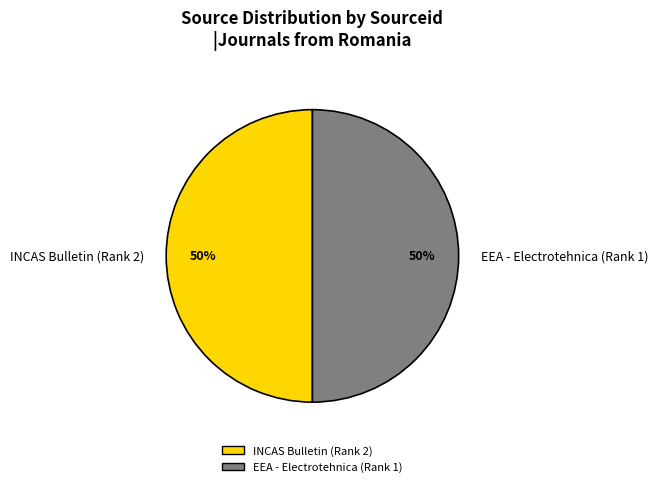

Is the sum of INCAS Bulletin (Rank 2) and EEA - Electrotehnica (Rank 1) greater than half?

Yes